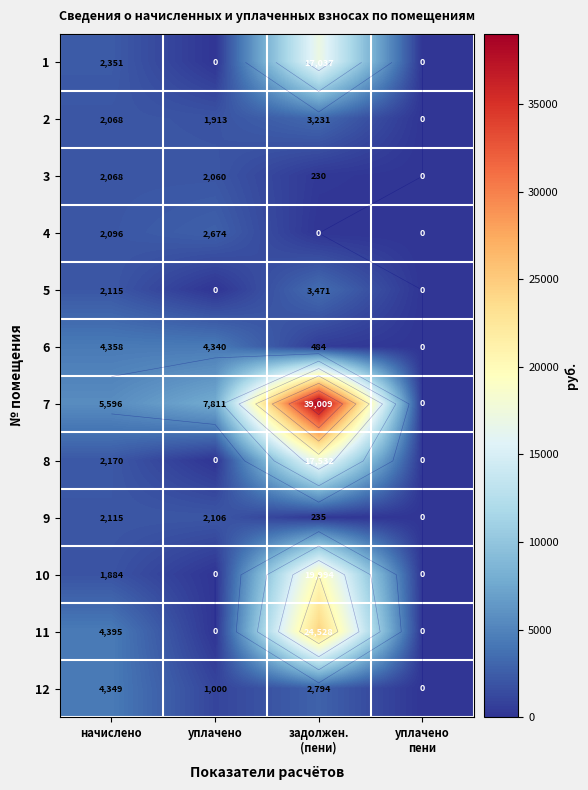

How many distinct data groups are displayed?

12